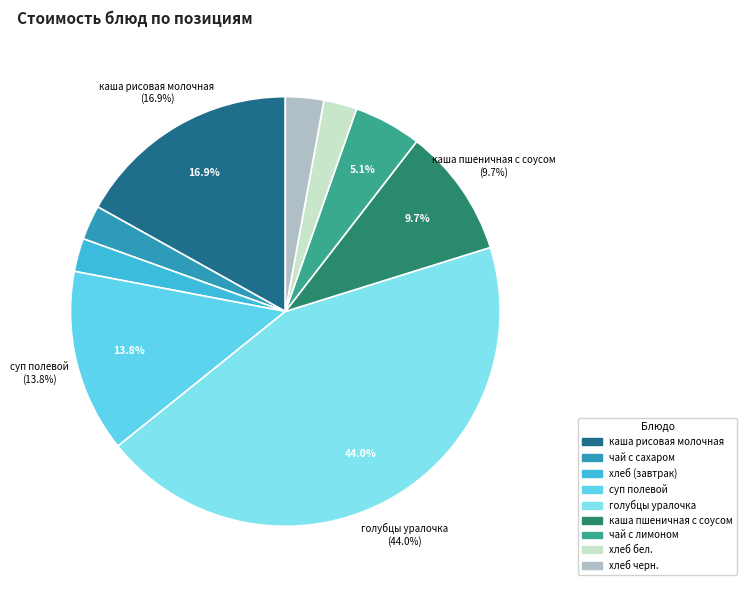

How many slices are in this pie chart?

9